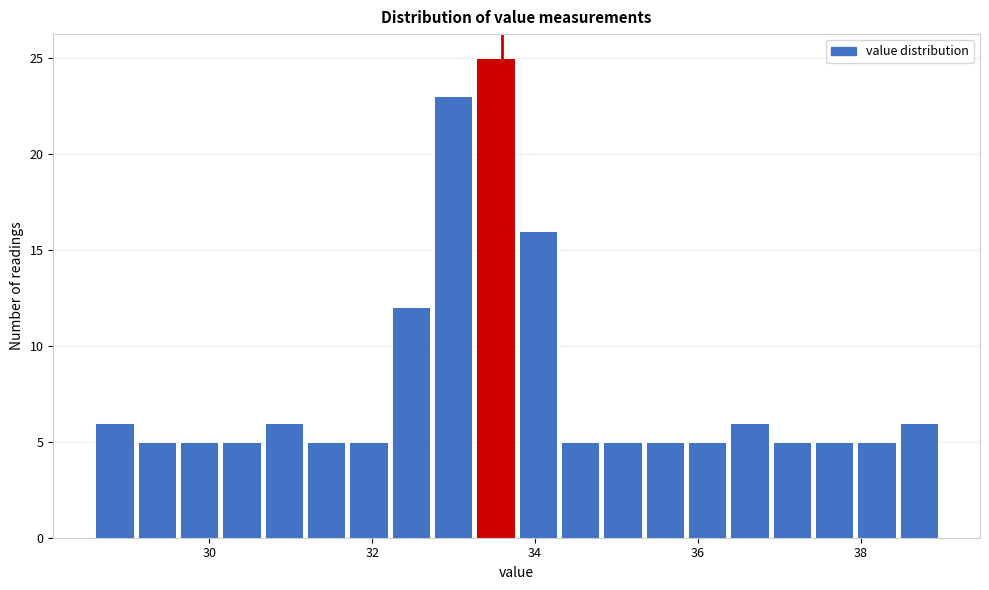

Around what value on the x-axis is the tallest bar? Give the approximate position of its centre, as read against the axis.

33.6